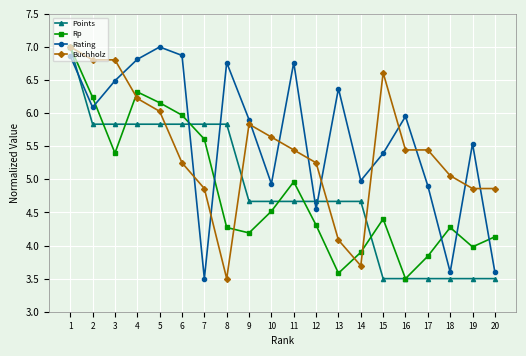

The value of Rp at 1 is 9.8. True or false?

False